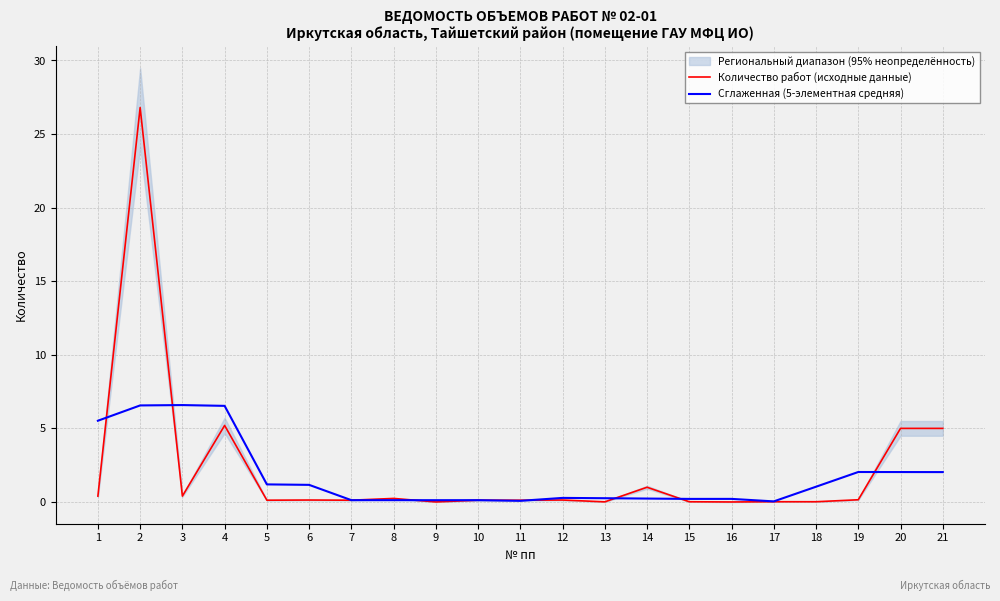

What is the average value of the Количество работ (исходные данные) series?

2.1